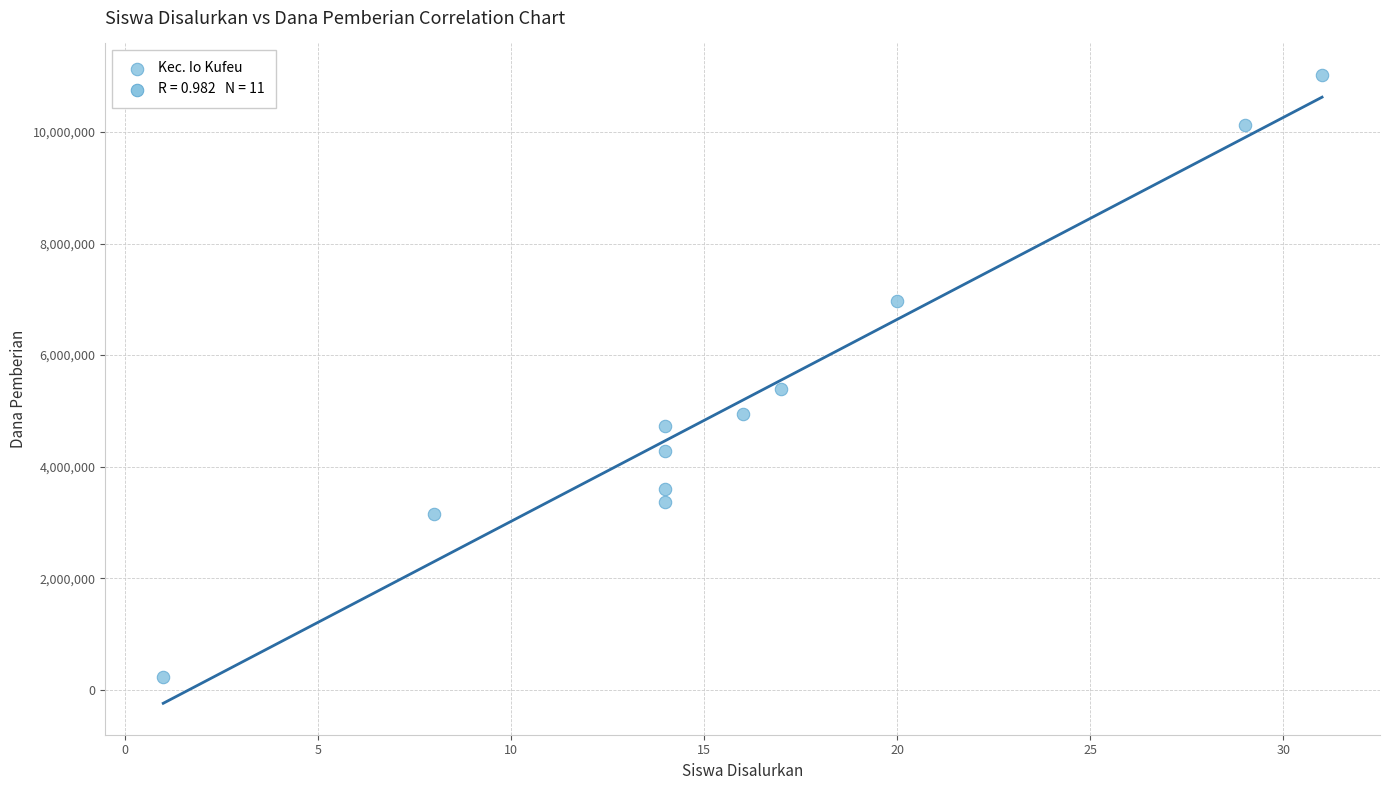

What Y value in the scatter plot is closest to 5625000?

5400000